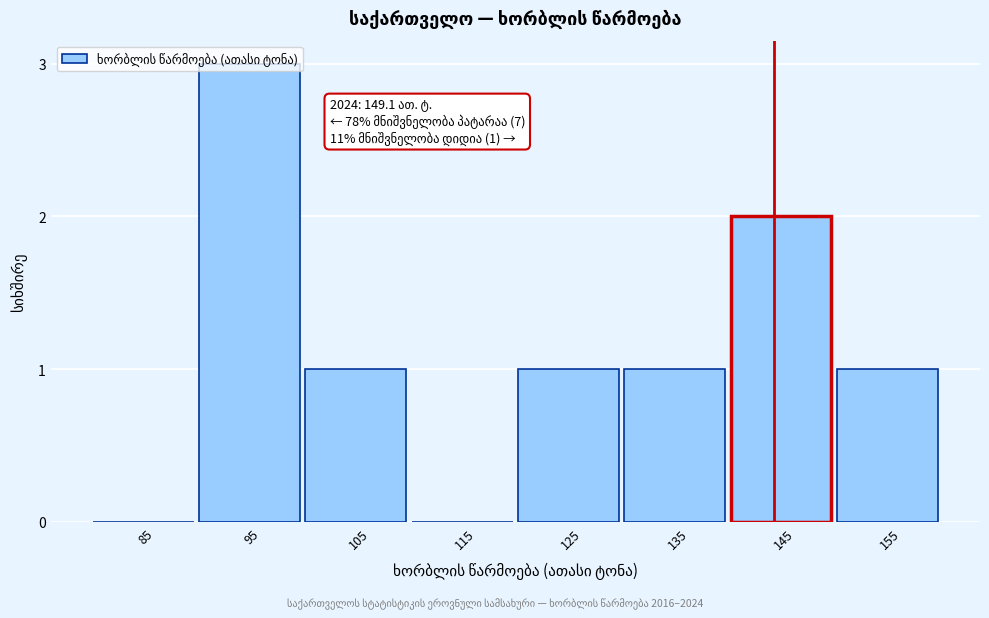

Which category has the highest value across all series?

95